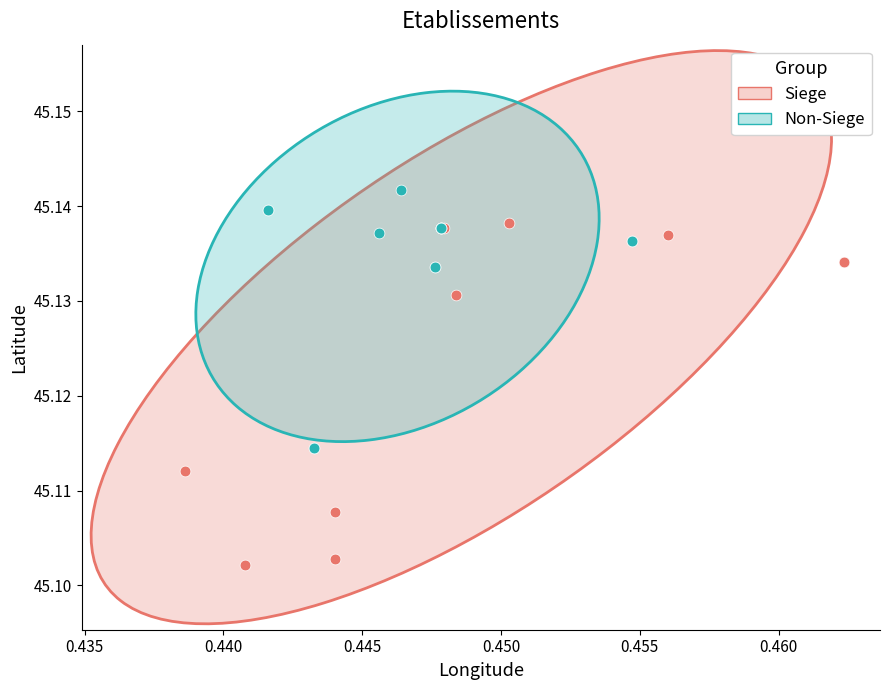

Which series reaches the maximum Y coordinate?

Non-Siege